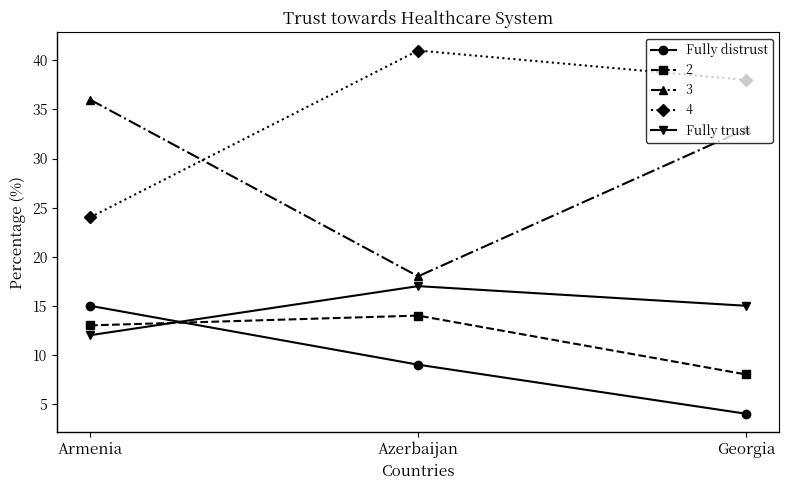

Is the value of Fully trust at Azerbaijan greater than the value of Fully distrust at Armenia?

Yes